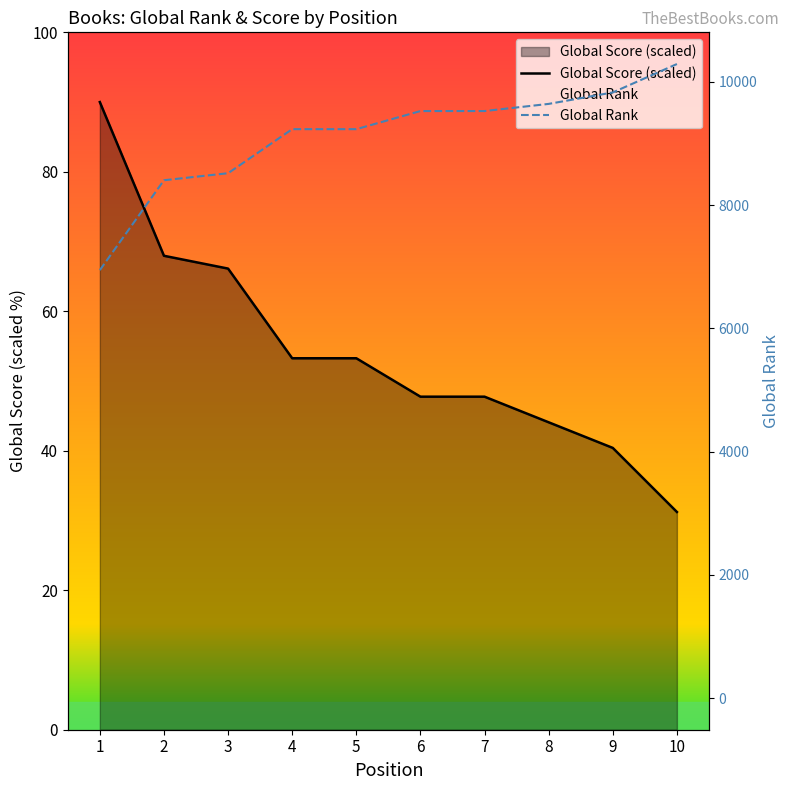

What is the sum of the Global Rank values at 3 and 1?

15461.0